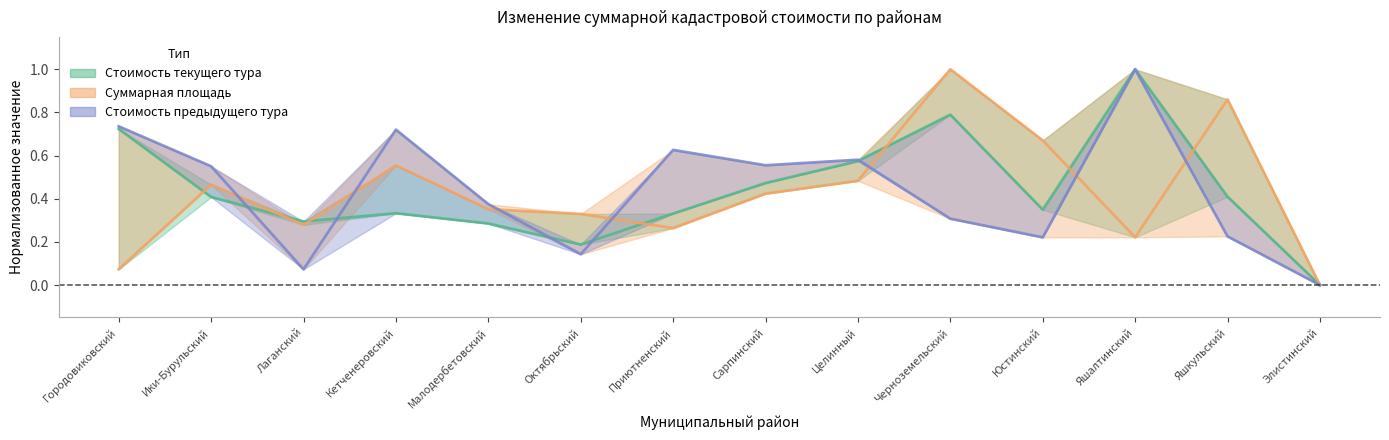

Which series has the largest range (max minus min)?

Суммарная кадастровая стоимость текущего